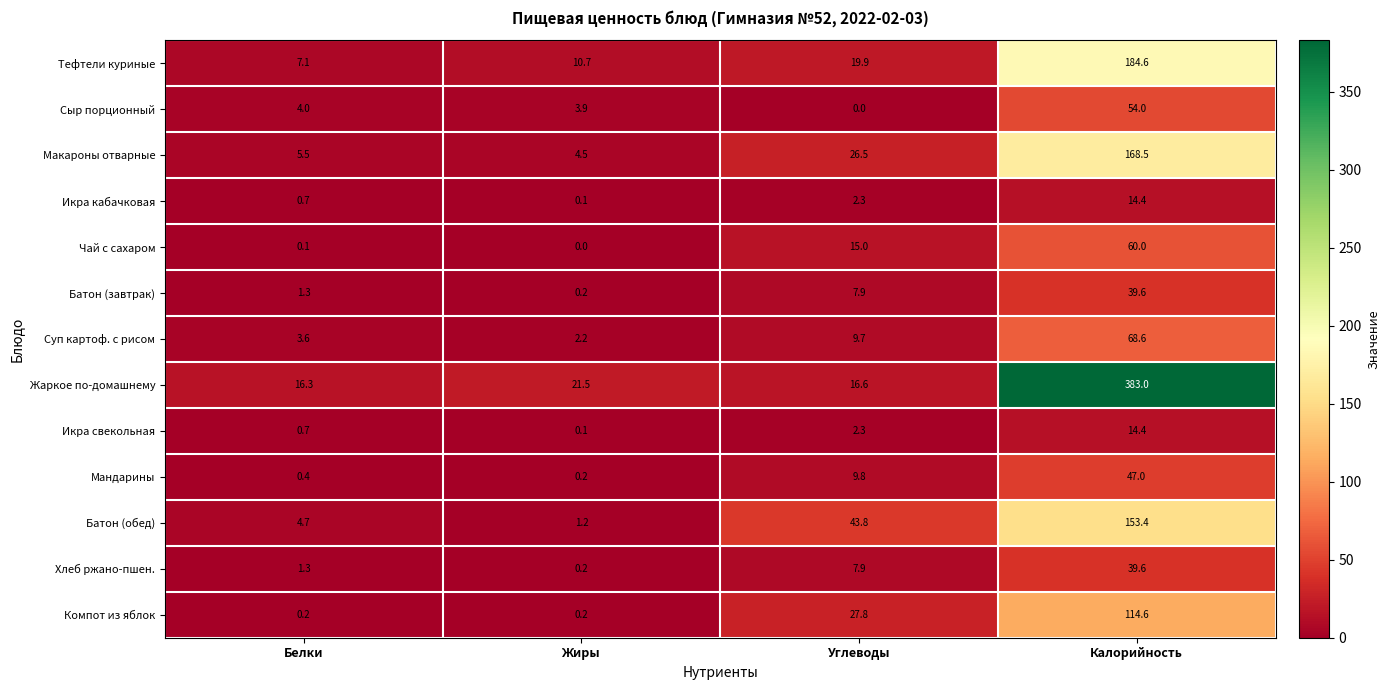

At which label does Жаркое по-домашнему first exceed 21?

Жиры